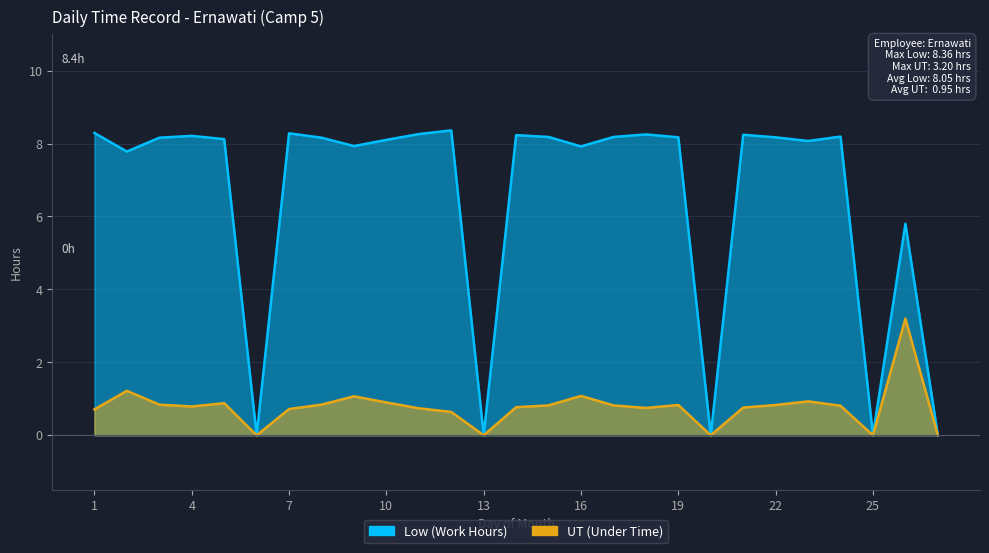

True or false: UT and Low intersect in this chart.

False